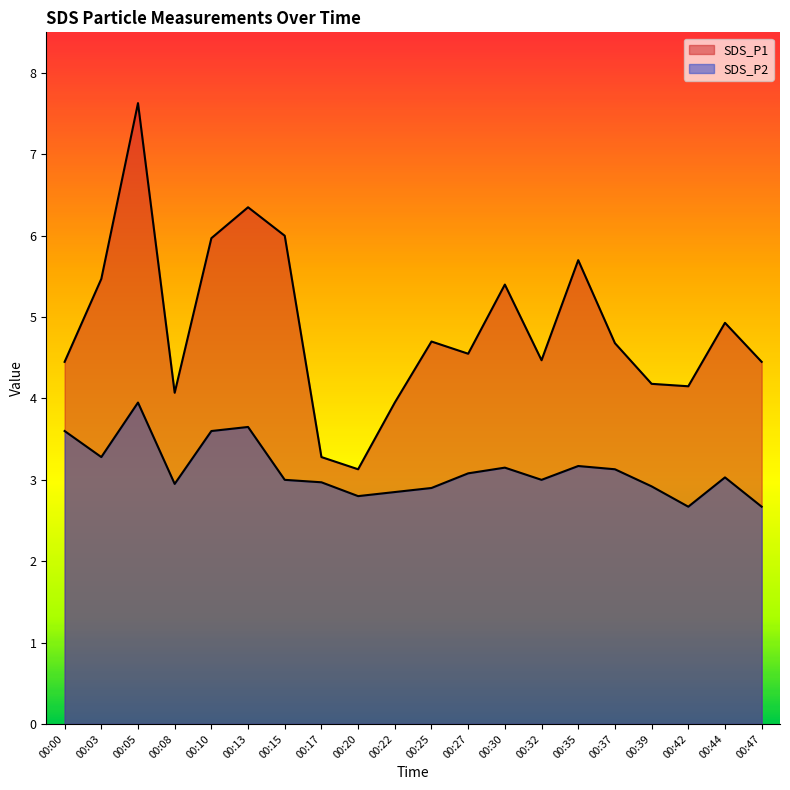

What is the lowest value of the SDS_P2 series?

2.7